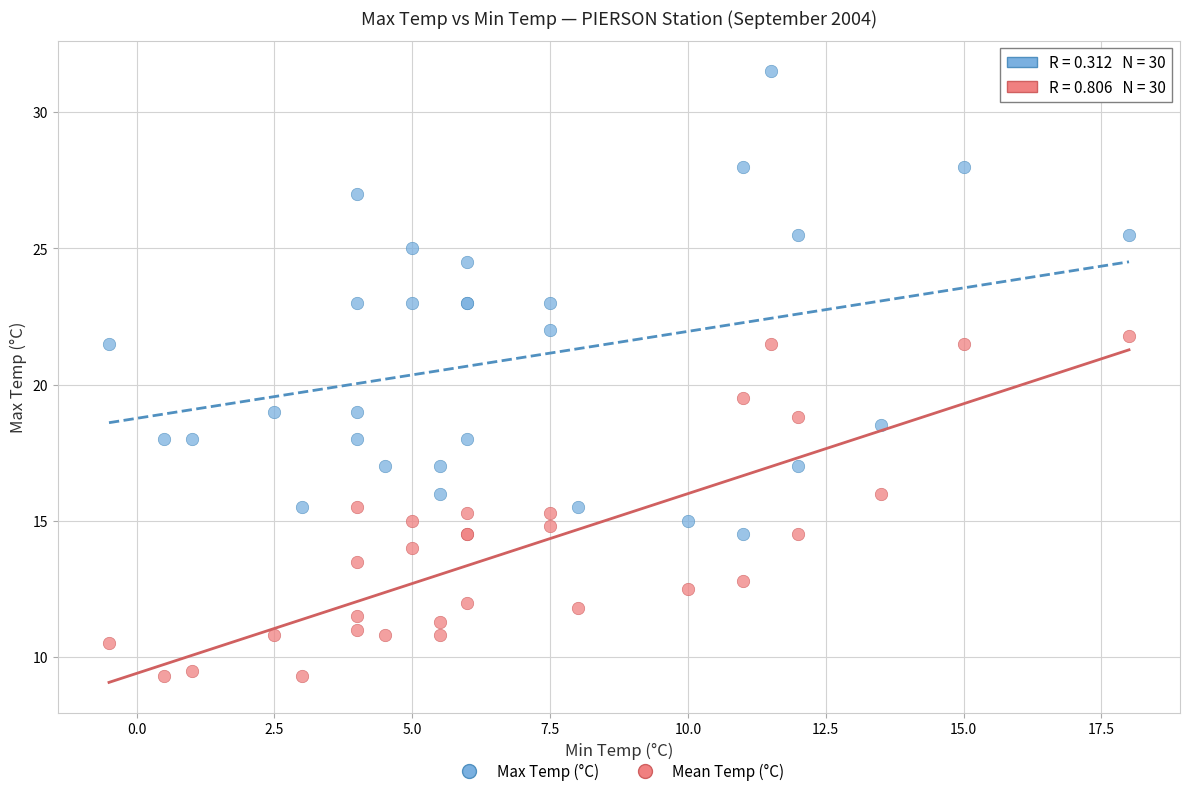

Which series contains the highest Y value?

Max Temp (°C)